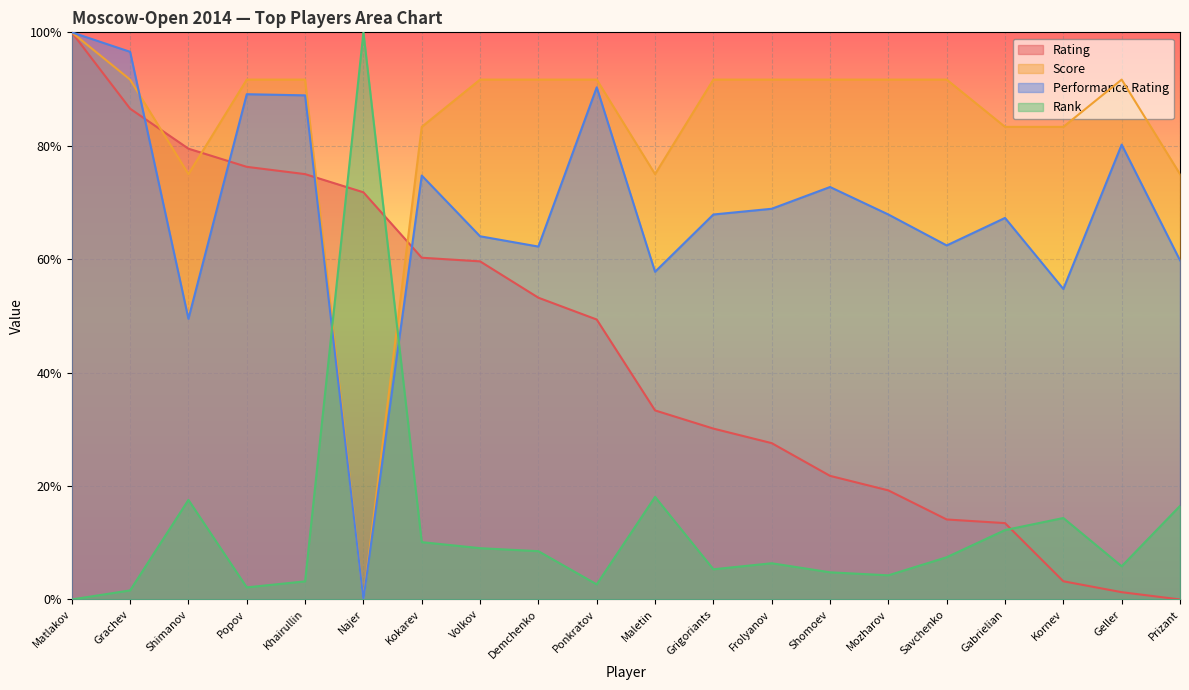

What is the value of the Rank point at the 5th from the left?

3.2